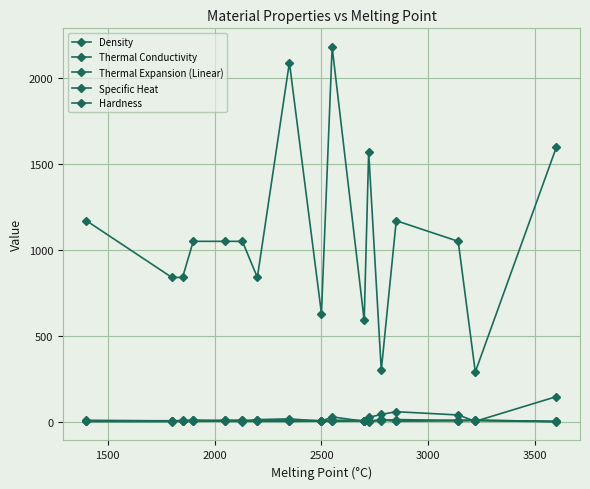

True or false: Specific Heat has more than 1 points higher than both neighbors.

True